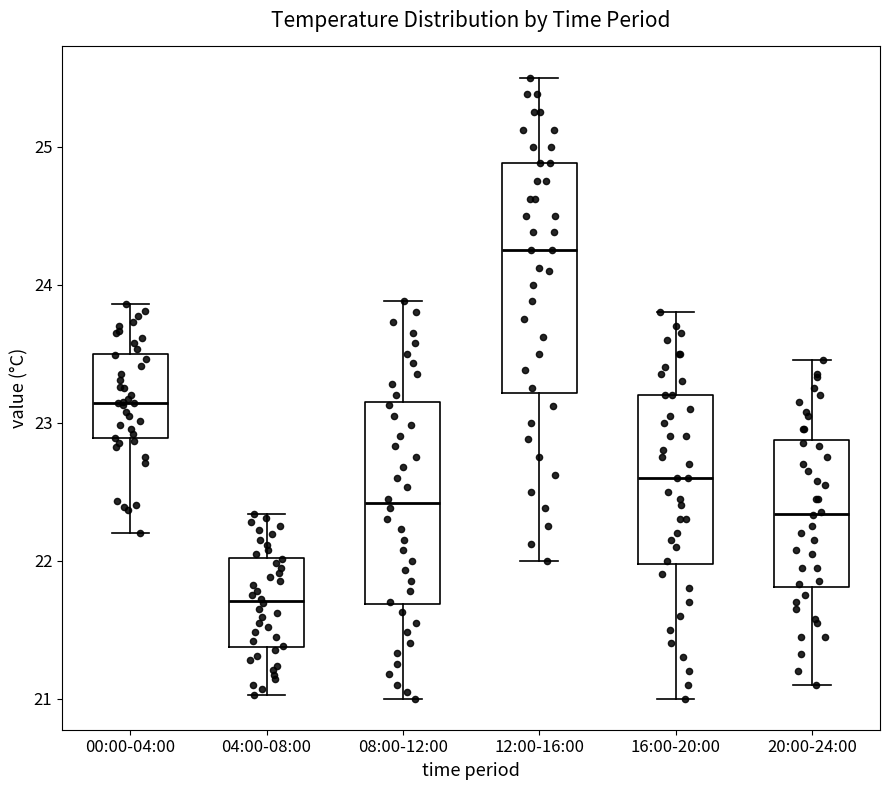

Reading left to right, read every box against the y-axis: the position of its median line, the range the box covers, and the ends of its whiskers. The values are not printed on the chart, so give them approximately, as read against the axis.

00:00-04:00: median 23.1, box 22.9 to 23.5, whiskers 22.2 to 23.9
04:00-08:00: median 21.7, box 21.4 to 22.0, whiskers 21.0 to 22.3
08:00-12:00: median 22.4, box 21.7 to 23.1, whiskers 21.0 to 23.9
12:00-16:00: median 24.3, box 23.2 to 24.9, whiskers 22.0 to 25.5
16:00-20:00: median 22.6, box 22.0 to 23.2, whiskers 21.0 to 23.8
20:00-24:00: median 22.3, box 21.8 to 22.9, whiskers 21.1 to 23.5